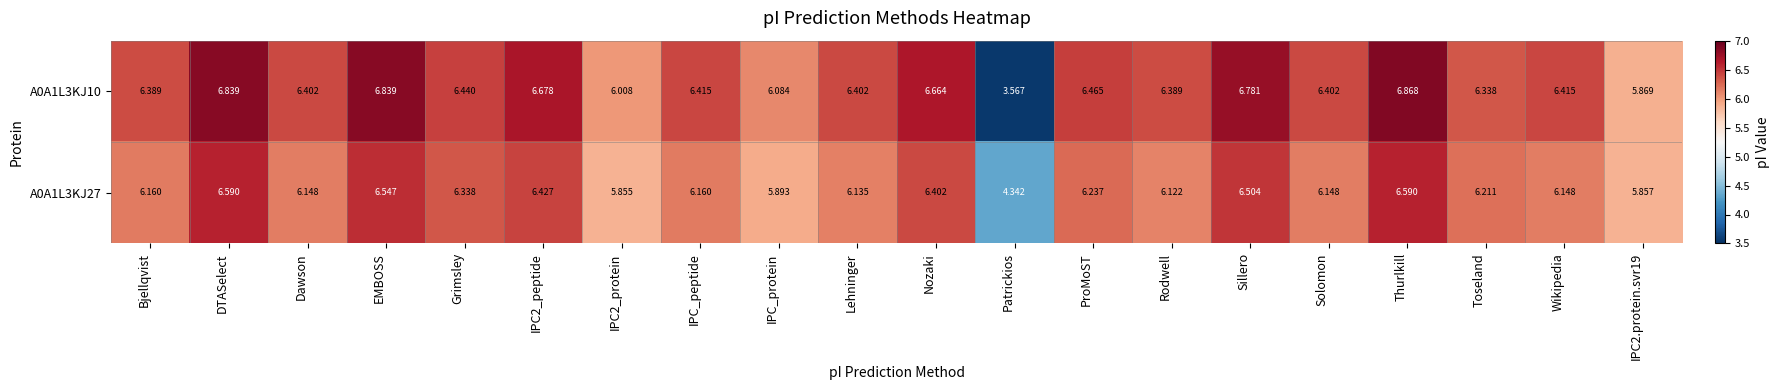

At which category is the sum across all series the highest?

Thurlkill